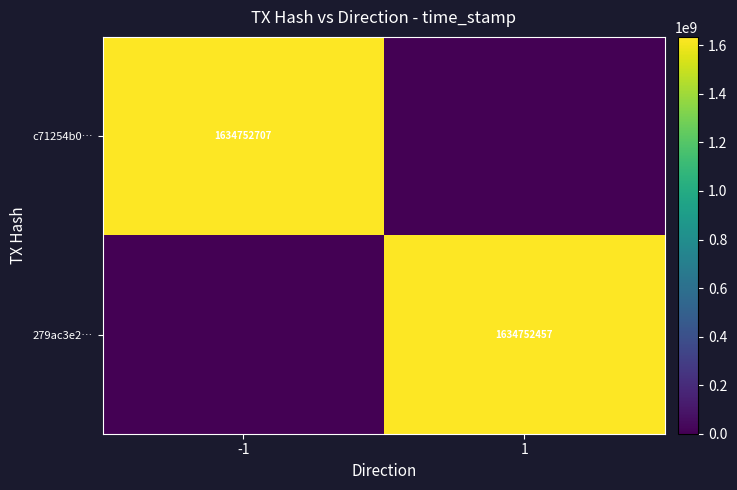

At which category is the sum across all series the highest?

-1